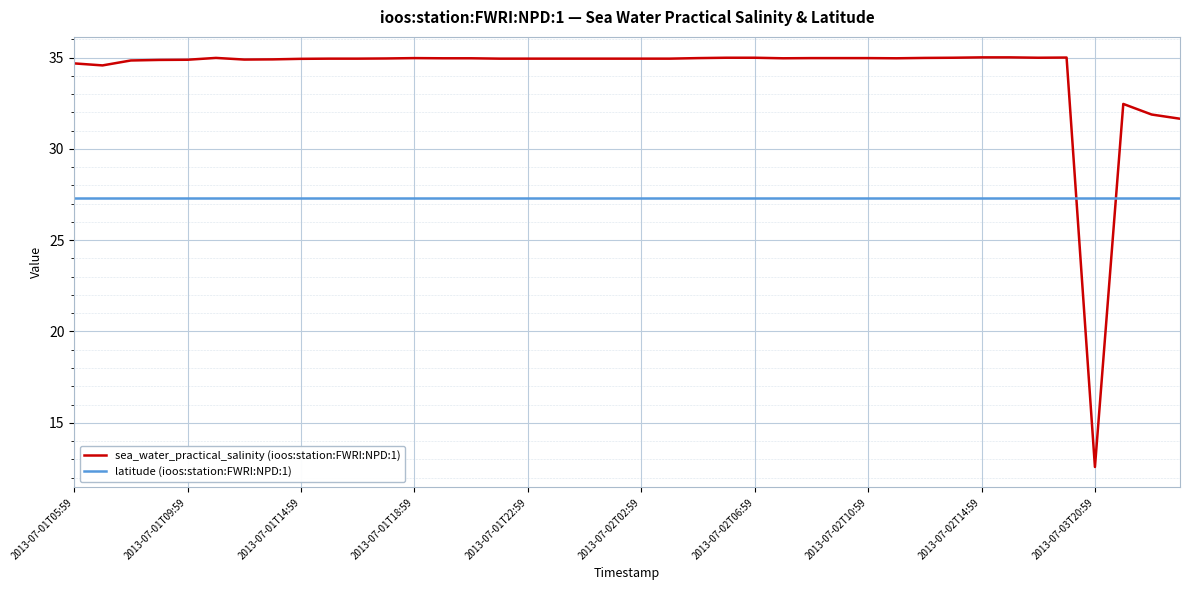

What are all the series names shown in the legend?

sea_water_practical_salinity (ioos:station:FWRI:NPD:1), latitude (ioos:station:FWRI:NPD:1)